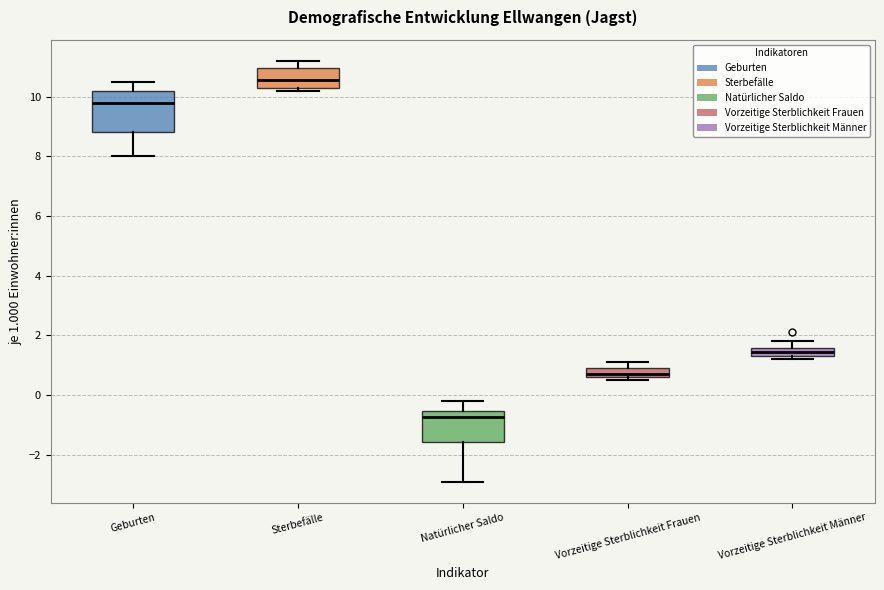

Which box is the tallest, from its lower edge to its upper edge?

Geburten